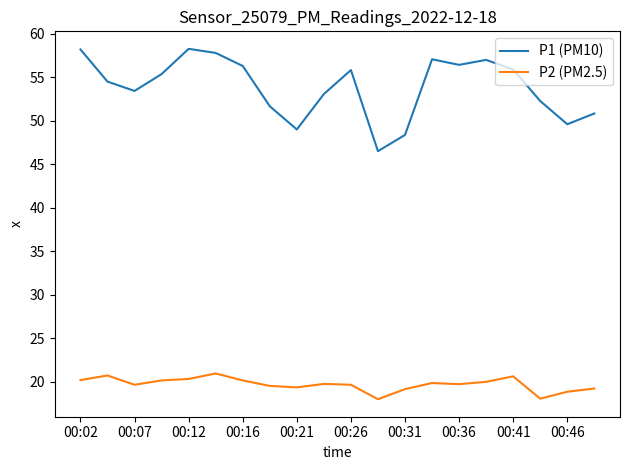

Which series has the widest spread of values?

P1 (PM10)